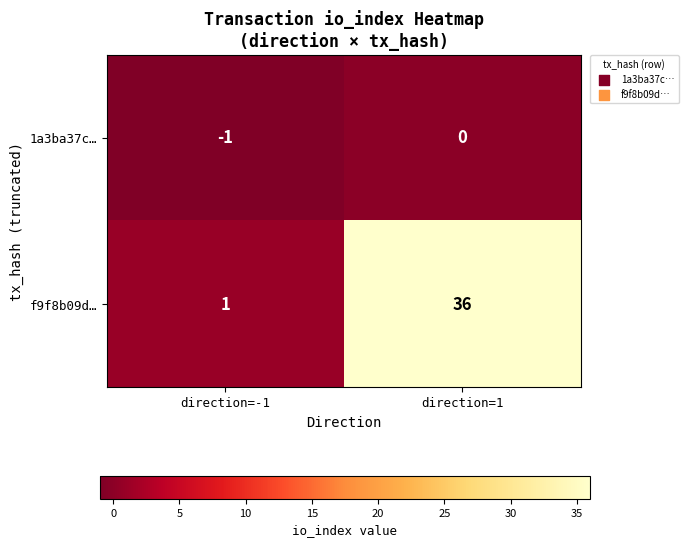

What is the maximum value shown in the chart?

36